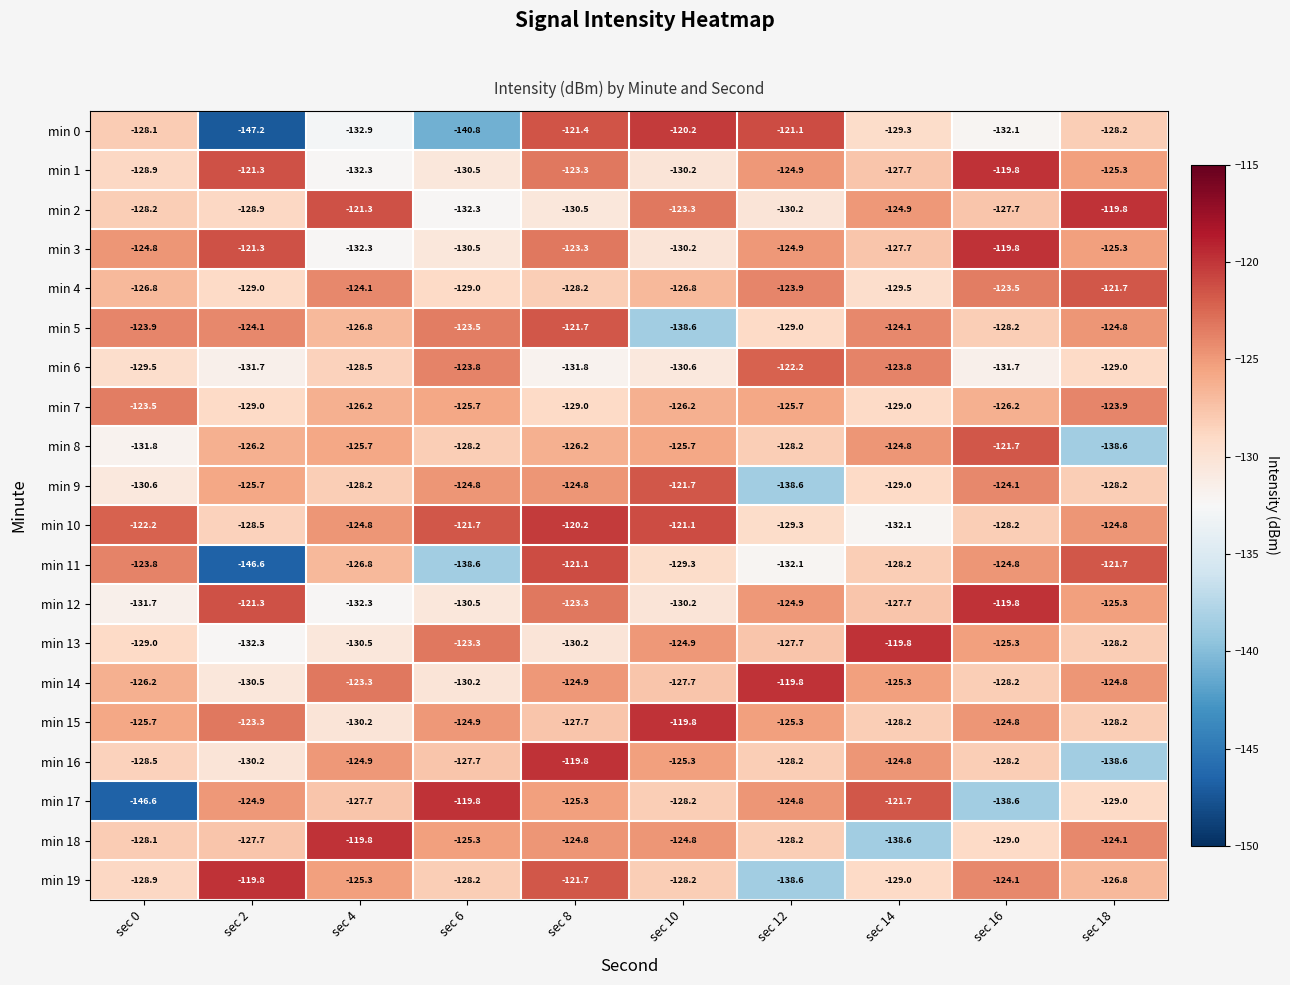

The min 0 series shows -163.7 at sec 12. True or false?

False